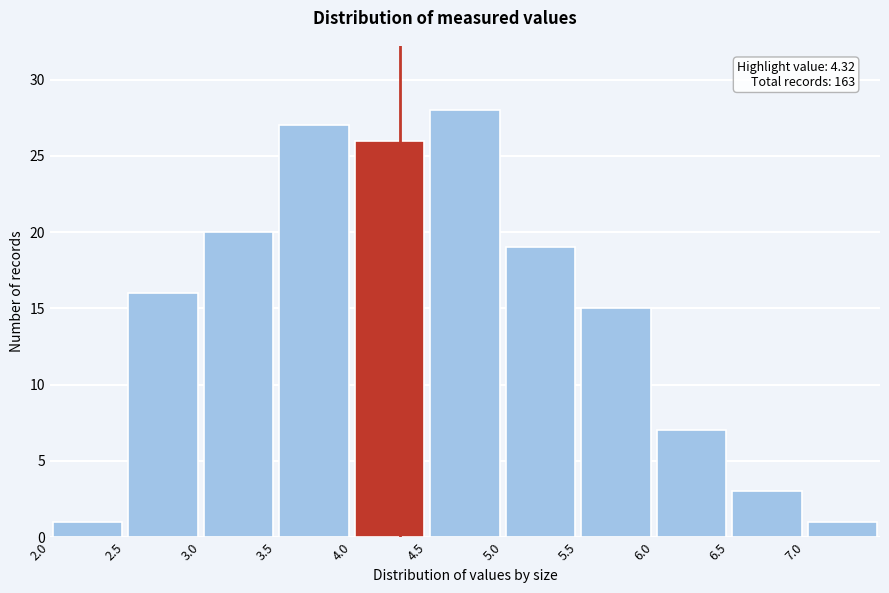

Which range on the x-axis has the tallest bar?

4.5 to 5.0